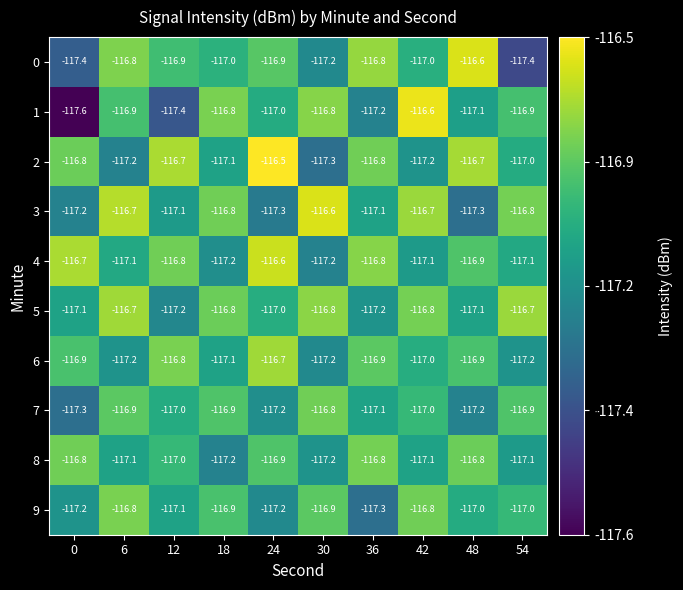

True or false: 3 has a value of -116.6 at 30.

True